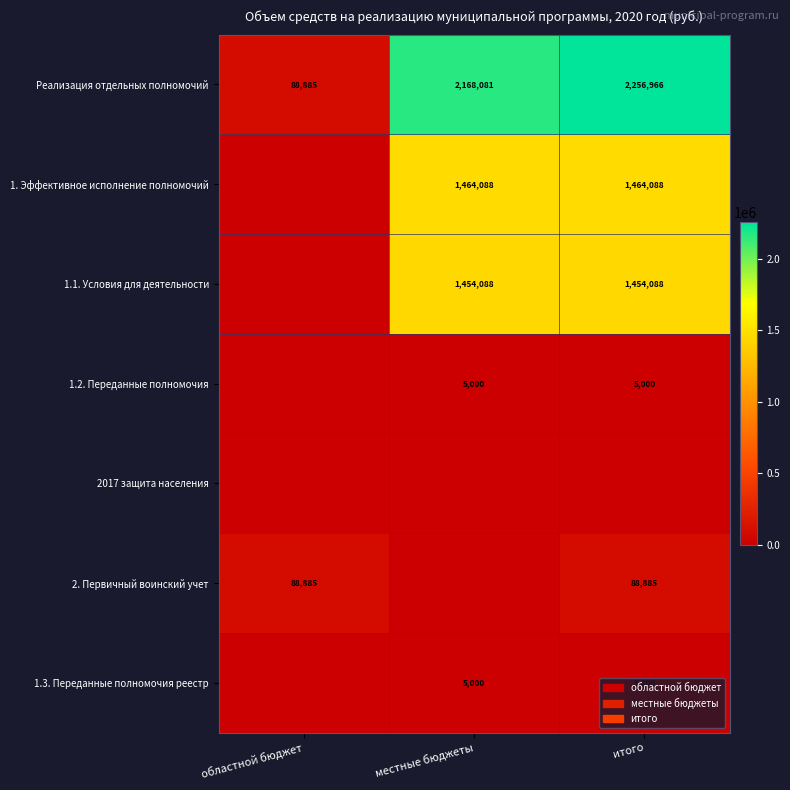

True or false: Реализация отдельных полномочий has a value of 2168081 at местные бюджеты.

True